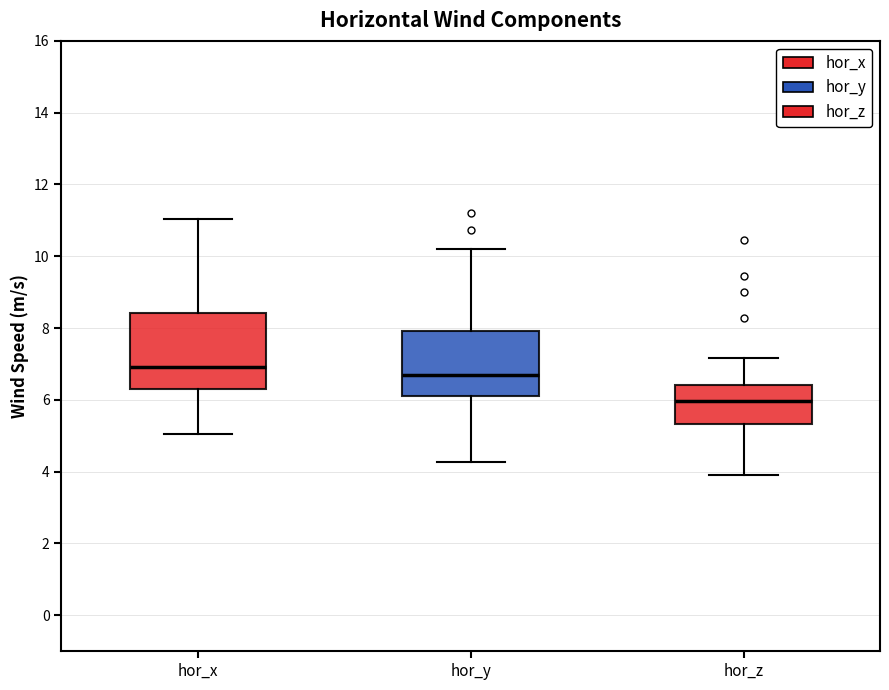

Reading left to right, read every box against the y-axis: the position of its median line, the range the box covers, and the ends of its whiskers. The values are not printed on the chart, so give them approximately, as read against the axis.

hor_x: median 7.0, box 6.4 to 8.4, whiskers 5.0 to 11.0
hor_y: median 6.6, box 6.2 to 8.0, whiskers 4.2 to 10.2
hor_z: median 6.0, box 5.4 to 6.4, whiskers 4.0 to 7.2